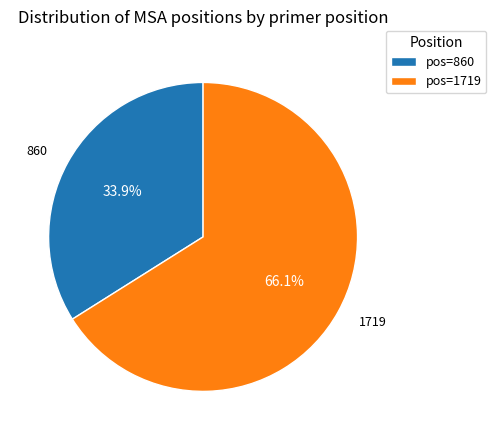

Rank the categories by value from highest to lowest.

pos=1719, pos=860